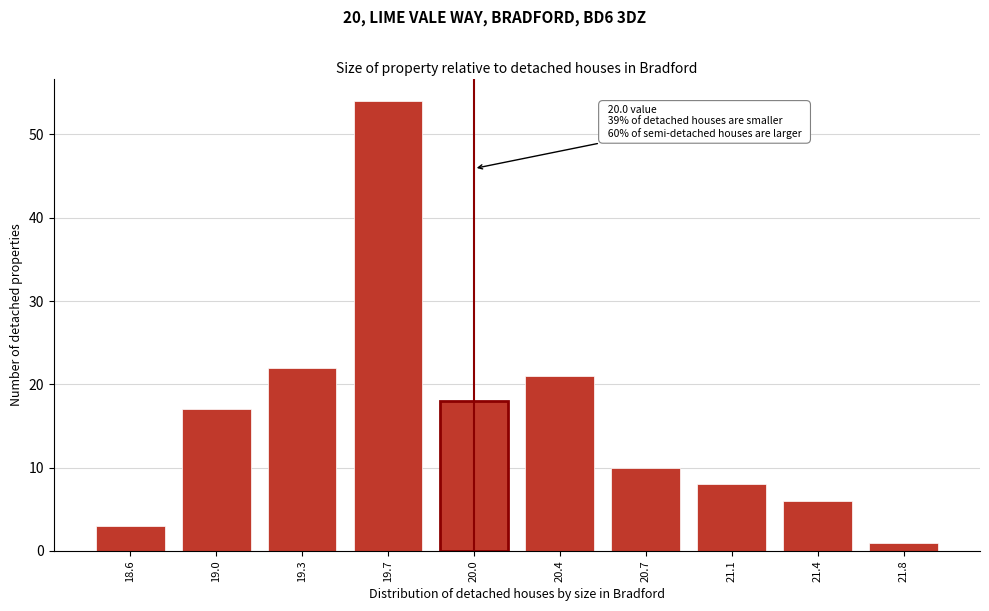

Reading left to right, transcribe all the data shown in this chart.

18.6=3	19.0=17	19.3=22	19.7=54	20.0=18	20.4=21	20.7=10	21.1=8	21.4=6	21.8=1